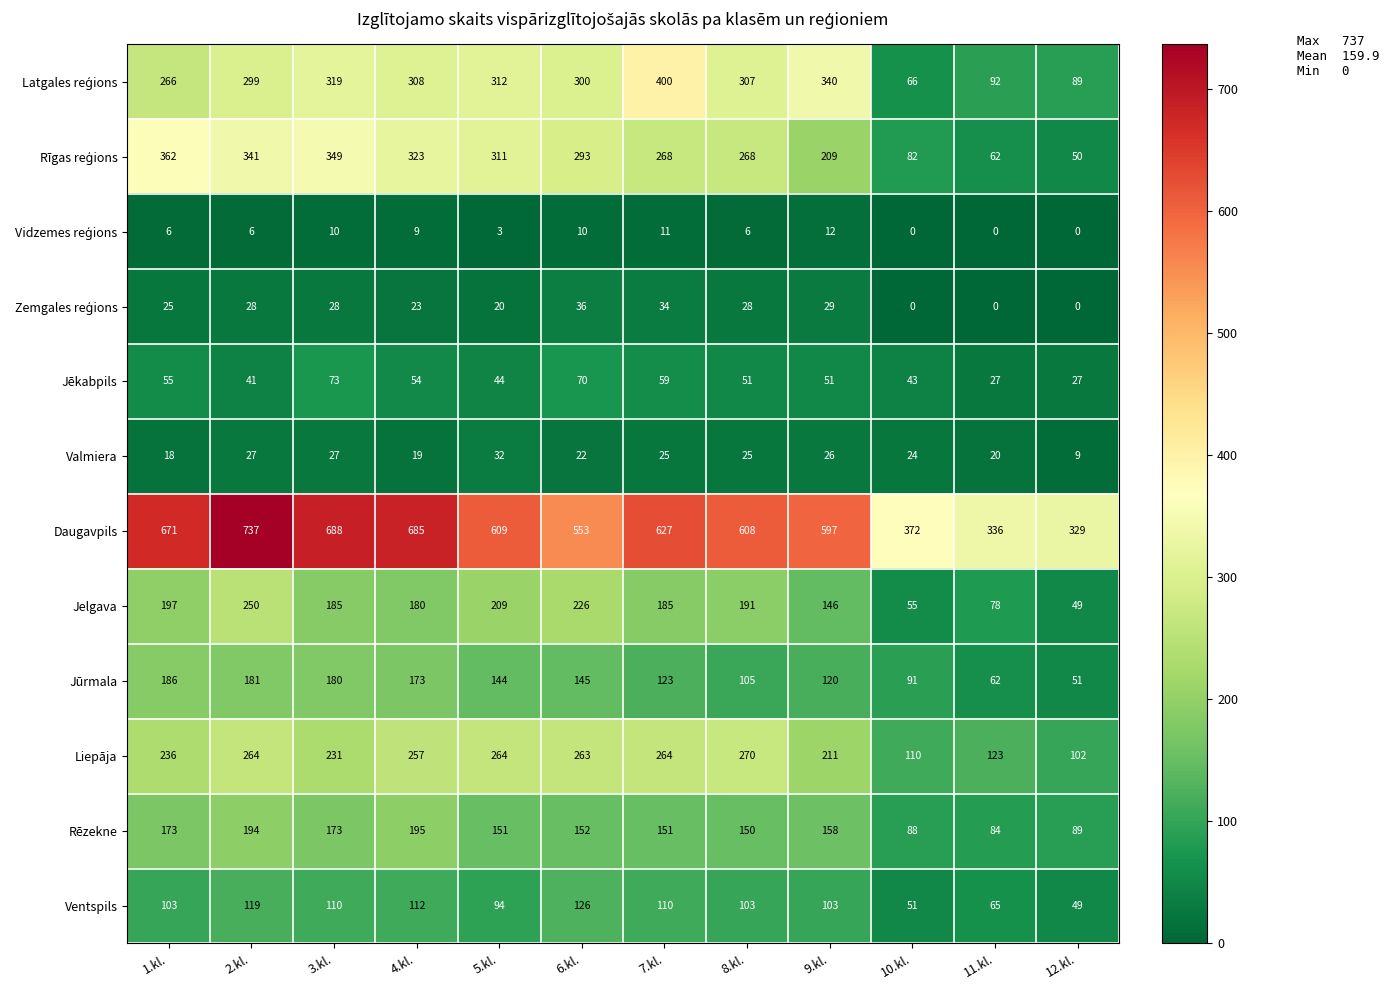

What is the spread (max minus min) of values at 5.kl.?

606